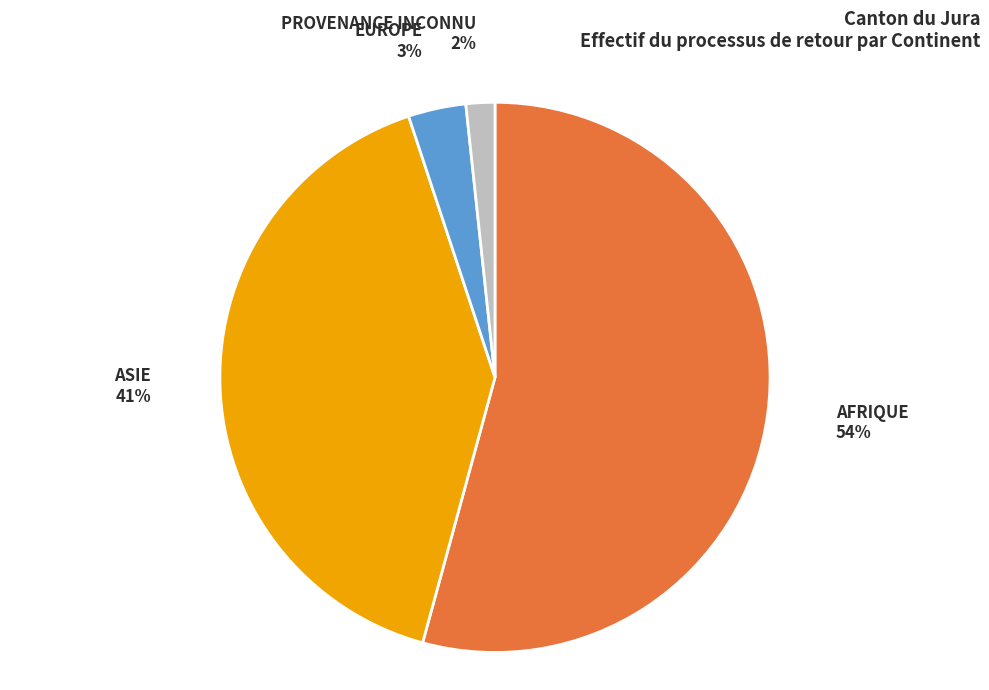

To the nearest percent, what is the average slice percentage?

25%